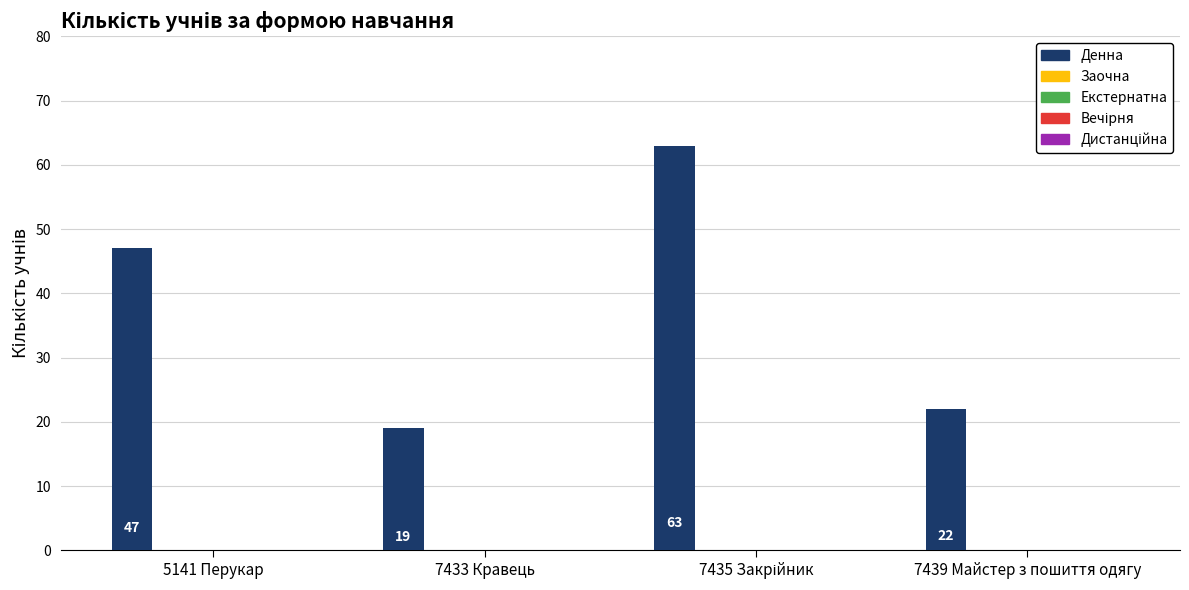

Does the chart contain any negative values?

No